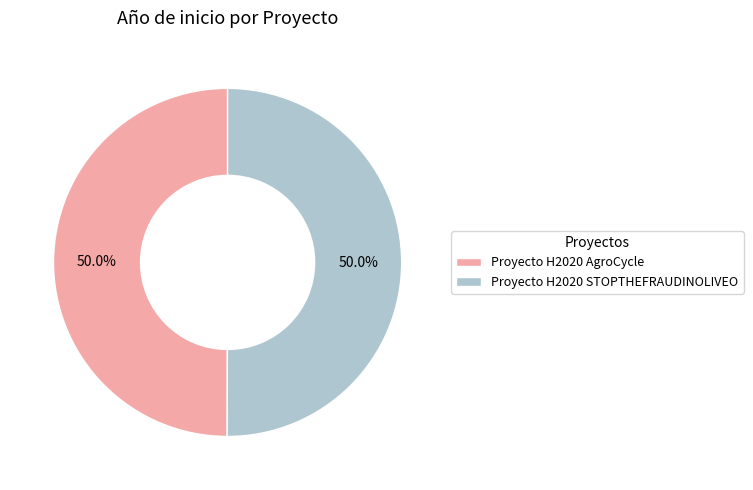

Count the number of slices in the pie.

2